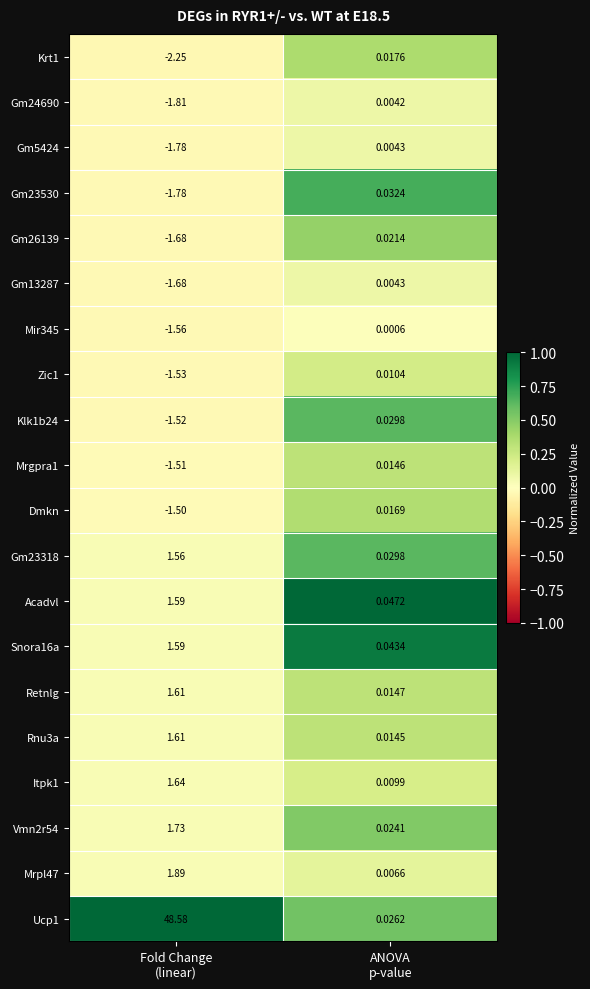

How many data points in Itpk1 are less than 1?

1